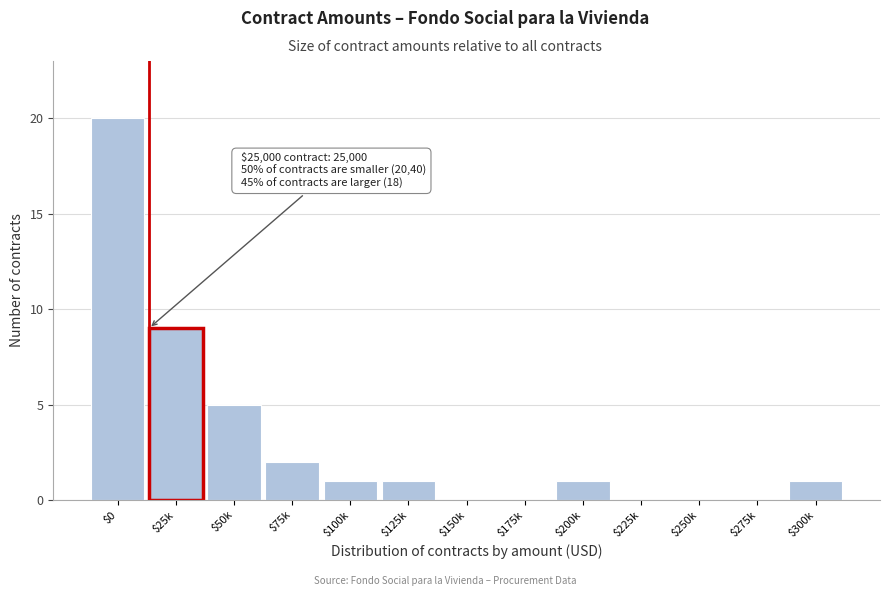

What is the greatest value displayed?

20